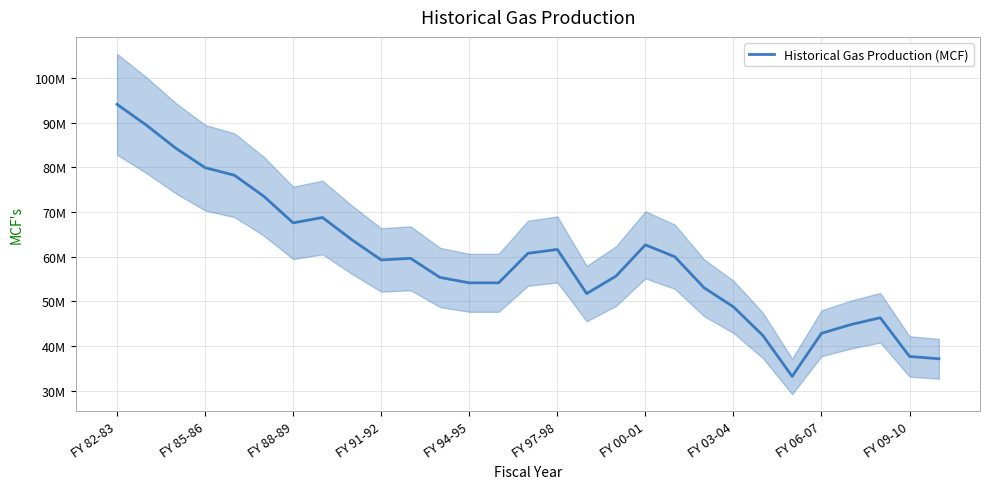

Where does the data first go above 59265714?

FY 82-83